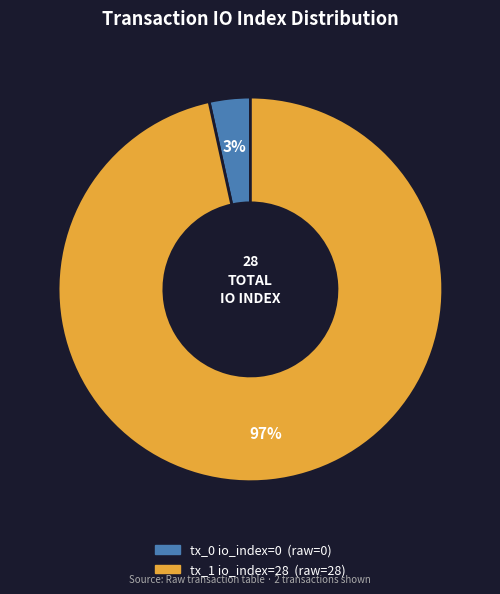

How many slices are in this pie chart?

2